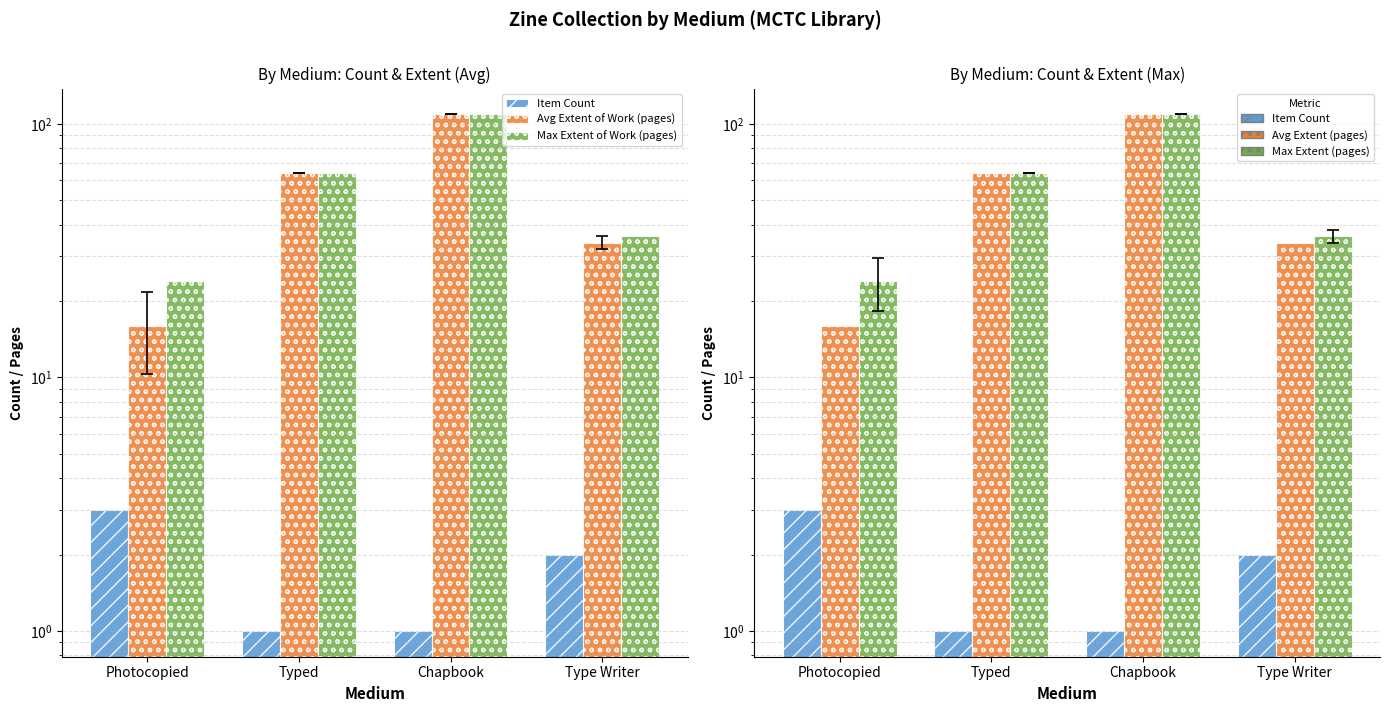

Does the chart contain any negative values?

No